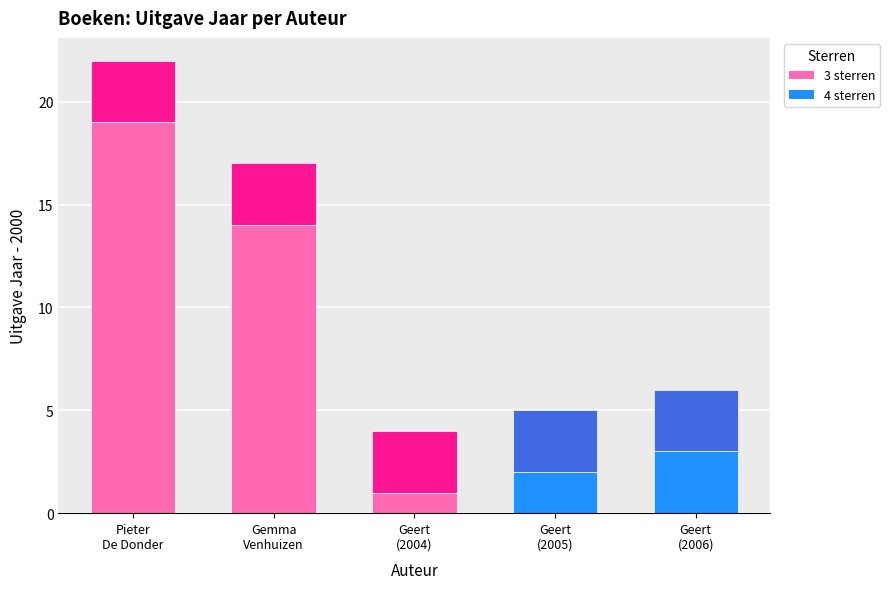

Count the number of data series in this chart.

2